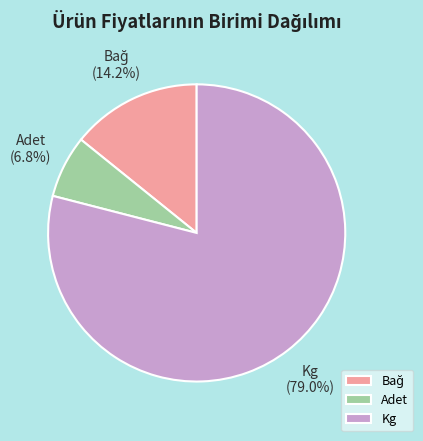

Is the sum of Kg and Adet greater than half?

Yes